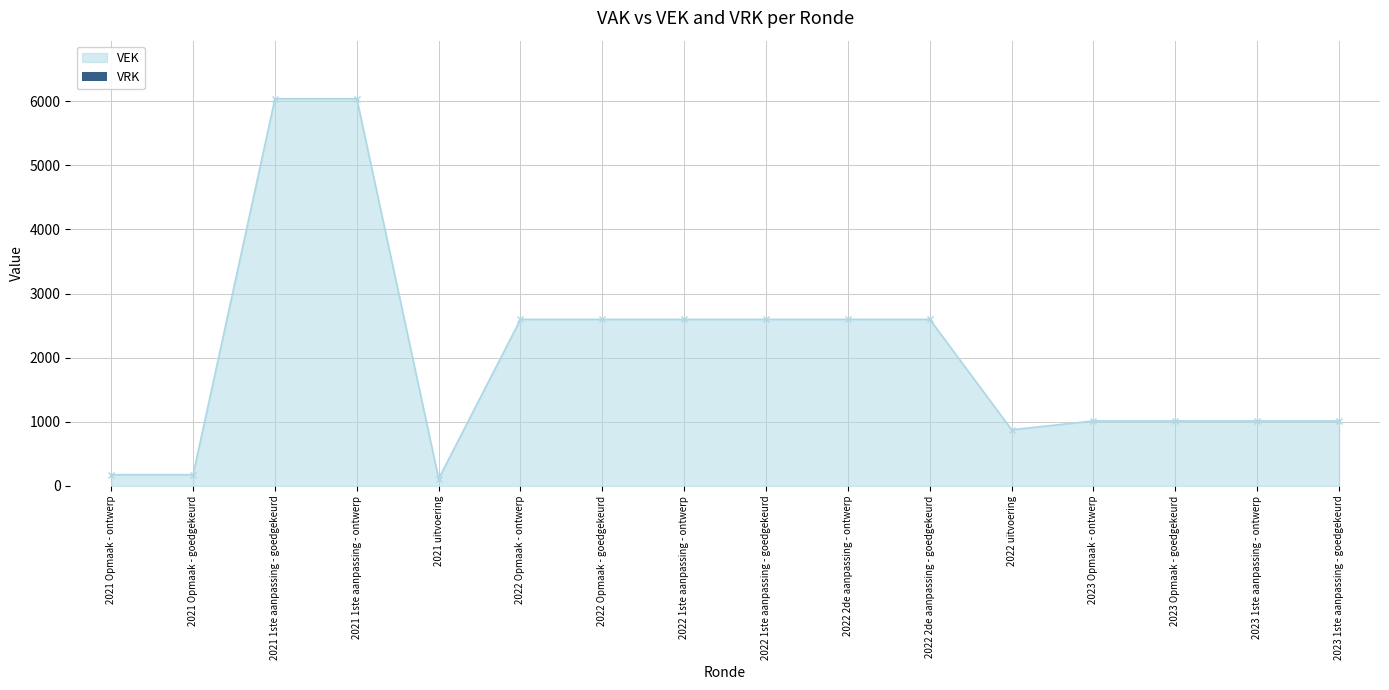

What is the change in value from 2022 1ste aanpassing - goedgekeurd to 2023 Opmaak - ontwerp?

-1583